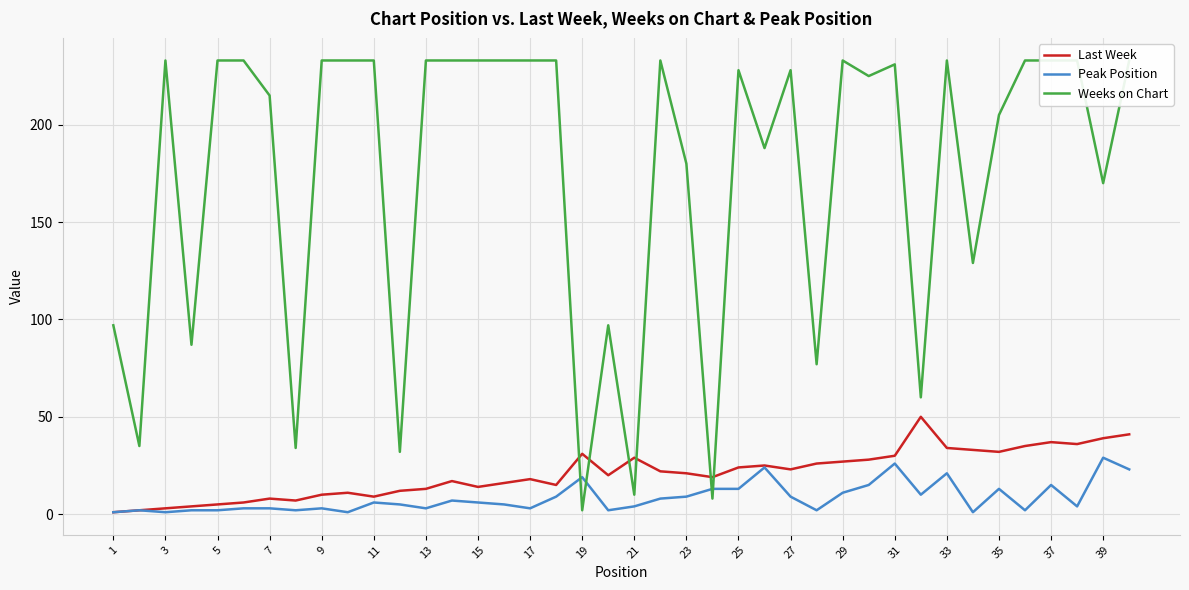

What are all the series names shown in the legend?

Last Week, Peak Position, Weeks on Chart